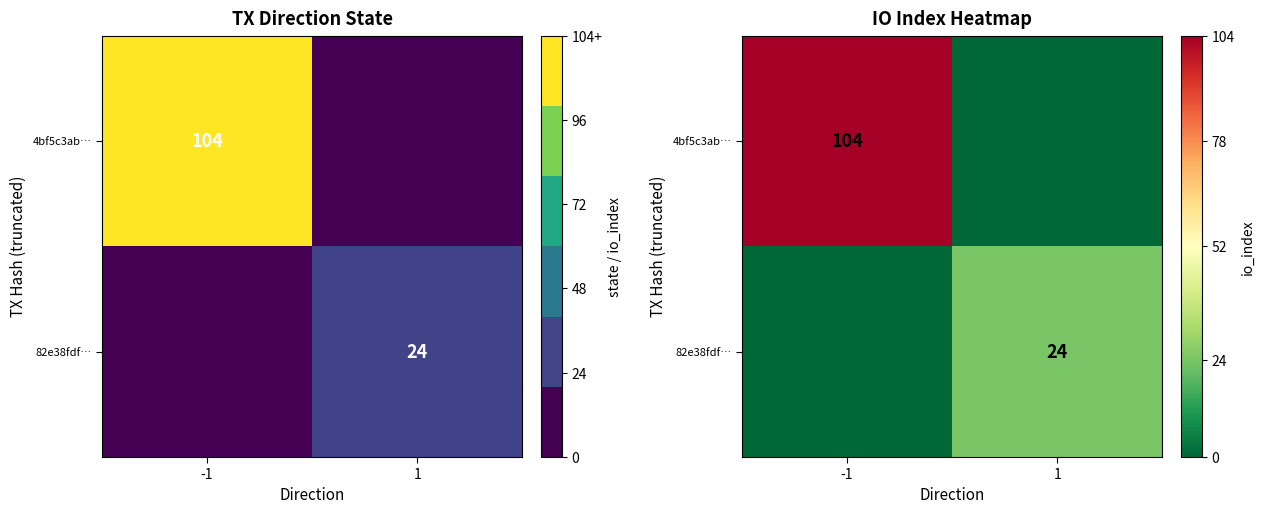

What is the sum of the 82e38fdf… values at -1 and 1?

24